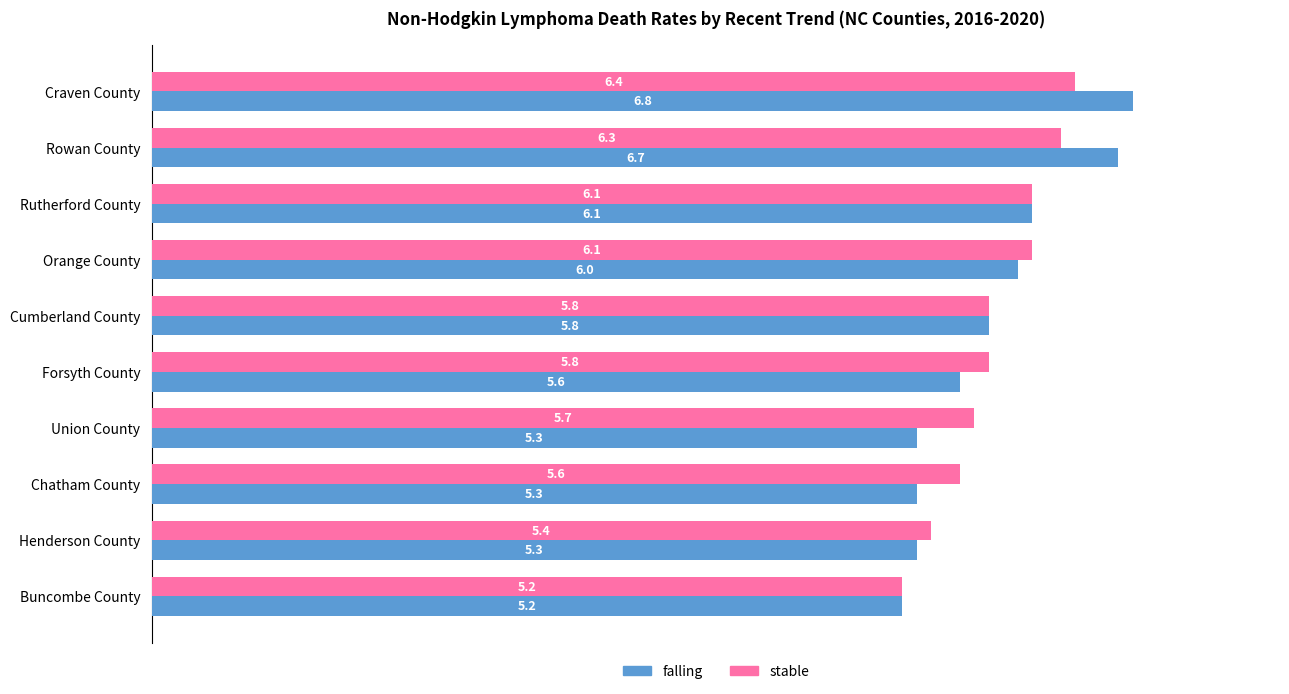

What is the greatest value displayed?

6.8